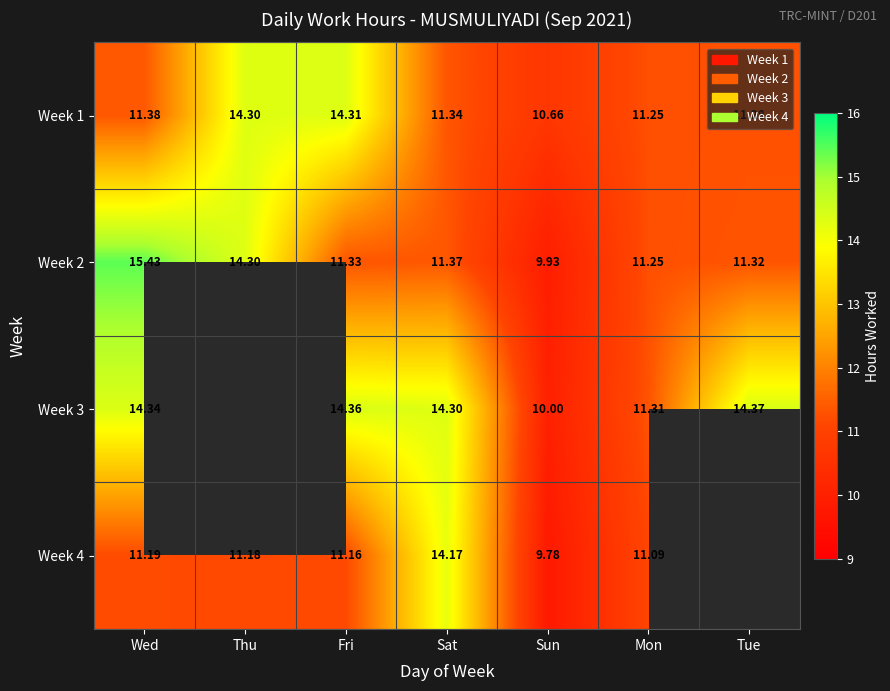

Which series changed the most between Fri and Sun?

Week 3